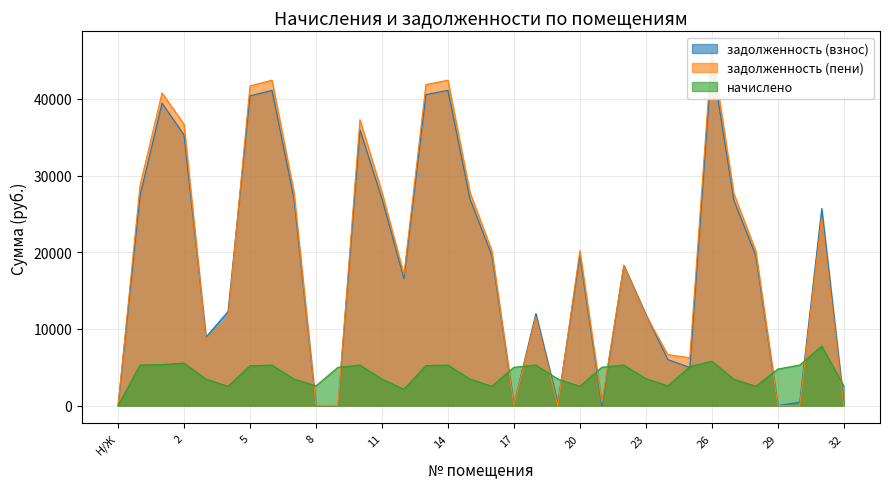

The value of задолженность (взнос) at 30 is 440.4. True or false?

True